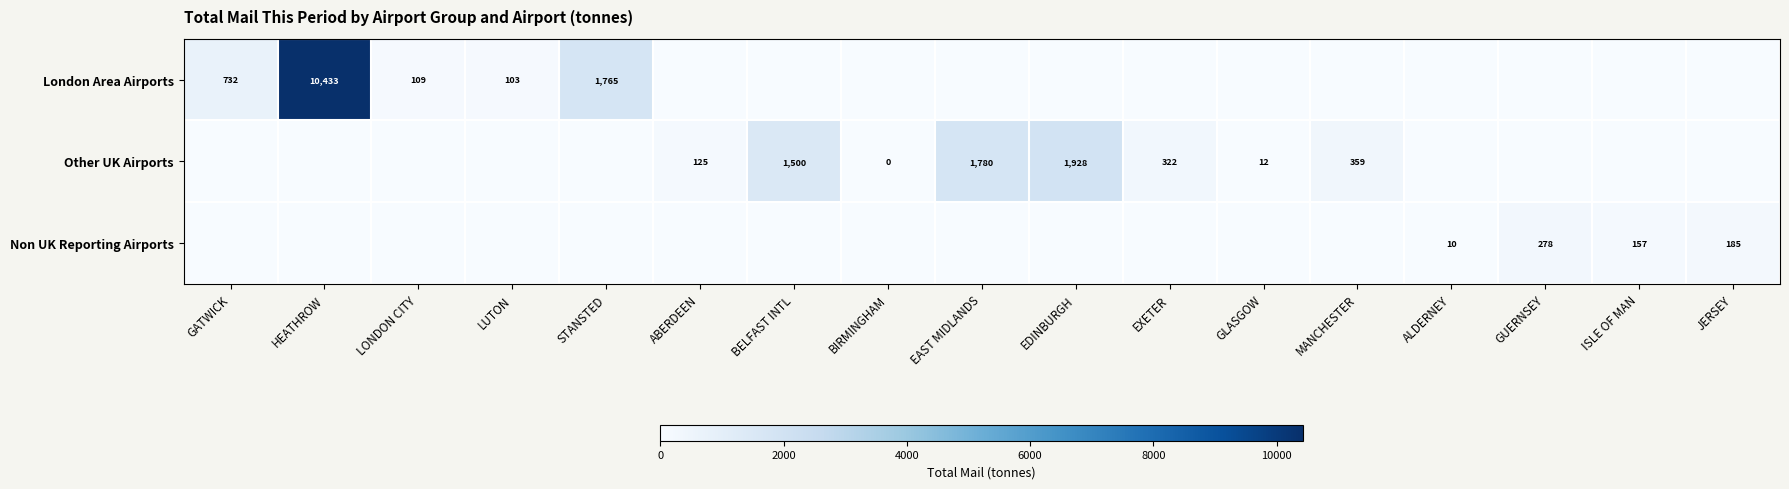

The value of Other UK Airports at MANCHESTER is 359. True or false?

True